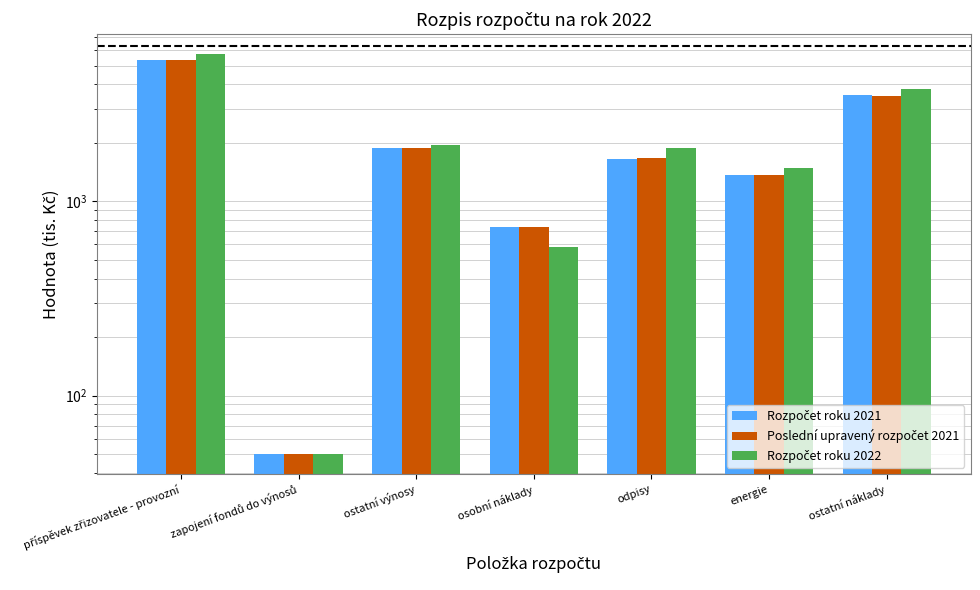

What is the difference between the Rozpočet roku 2021 values at ostatní výnosy and osobní náklady?

1150.0